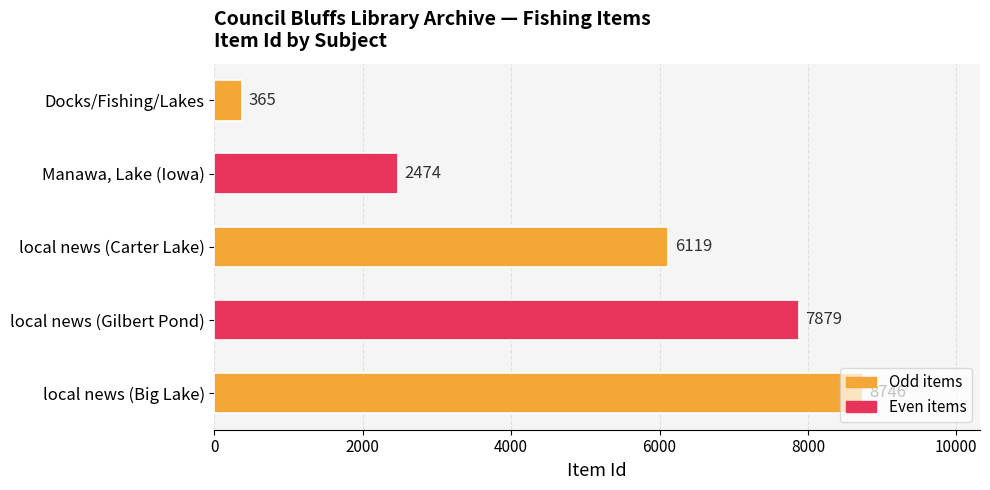

How many values are between 2474 and 7879?

3